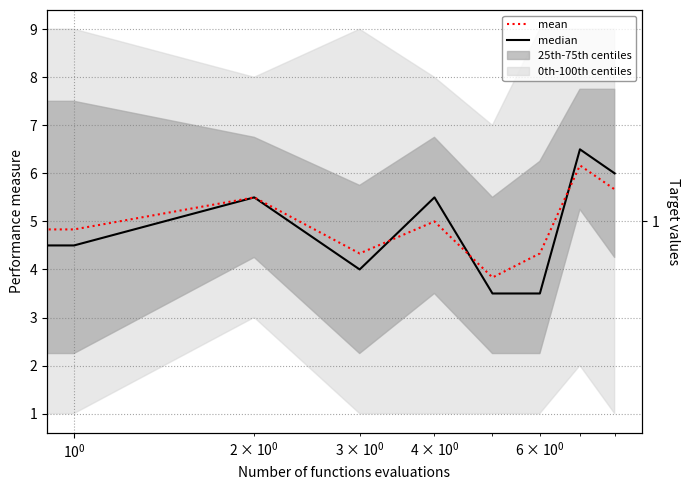

Is this an area chart (filled region under the line)?

No